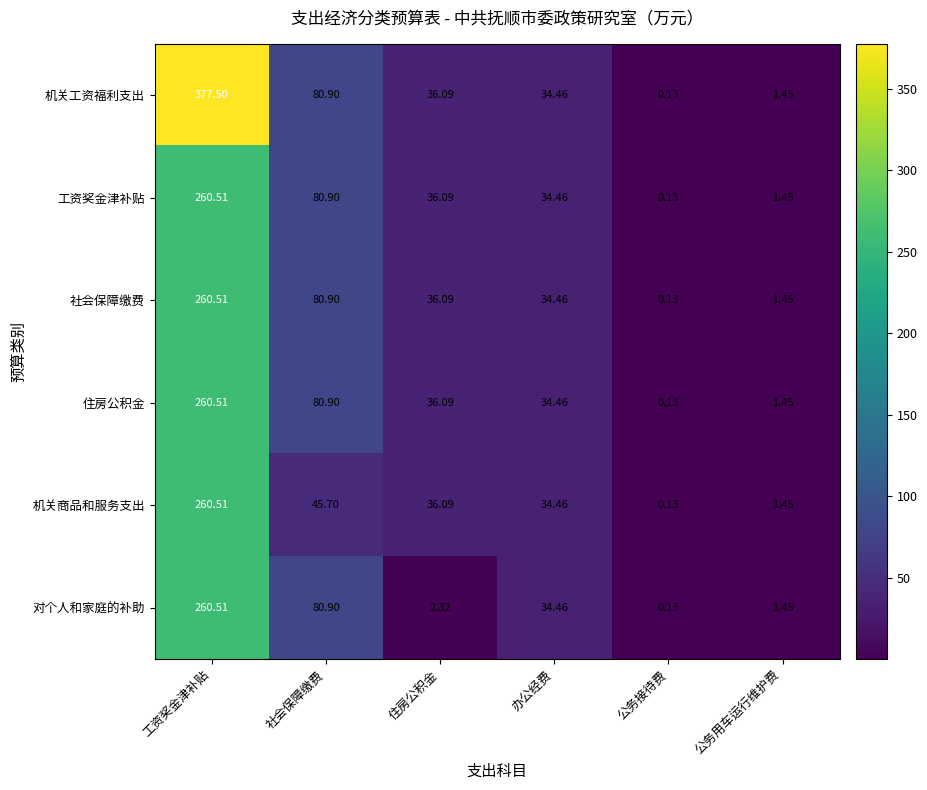

Which category has the highest value in the 住房公积金 series?

工资奖金津补贴